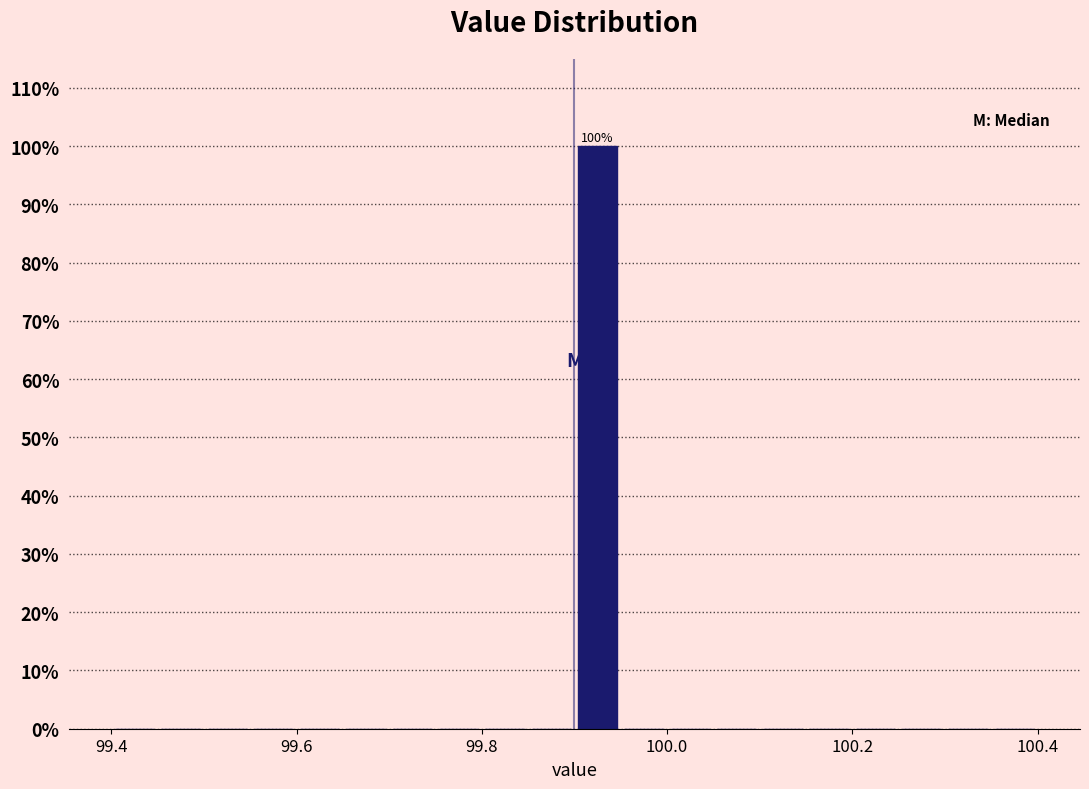

Read against the x-axis, roughly where is the centre of the tallest bar?

99.92